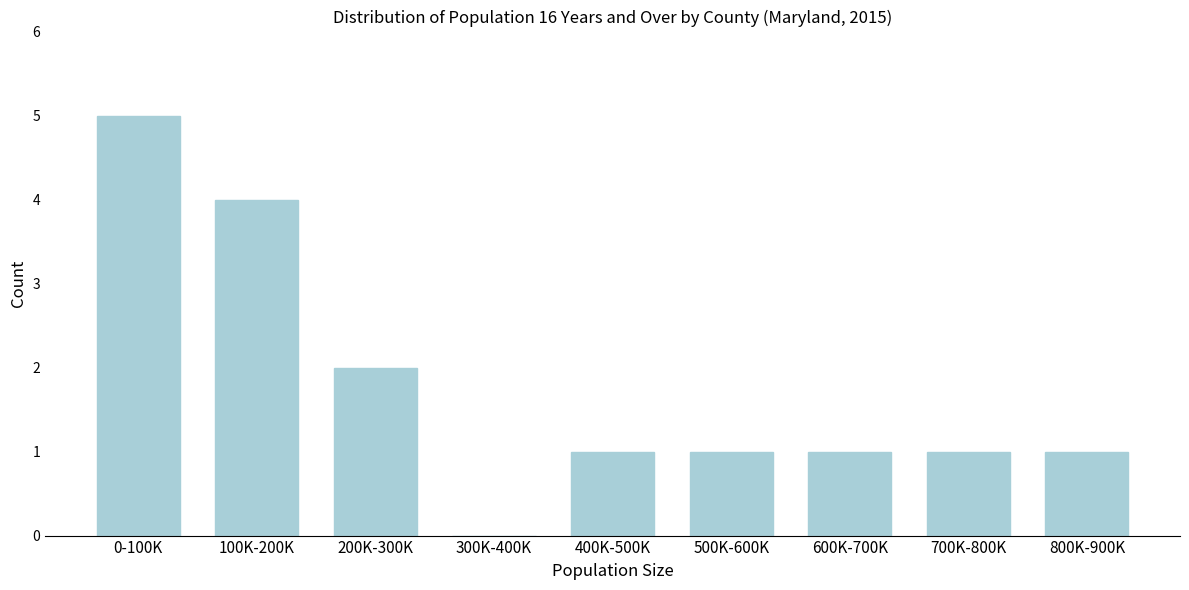

Reading left to right, transcribe all the data shown in this chart.

0-100K=5	100K-200K=4	200K-300K=2	300K-400K=0	400K-500K=1	500K-600K=1	600K-700K=1	700K-800K=1	800K-900K=1